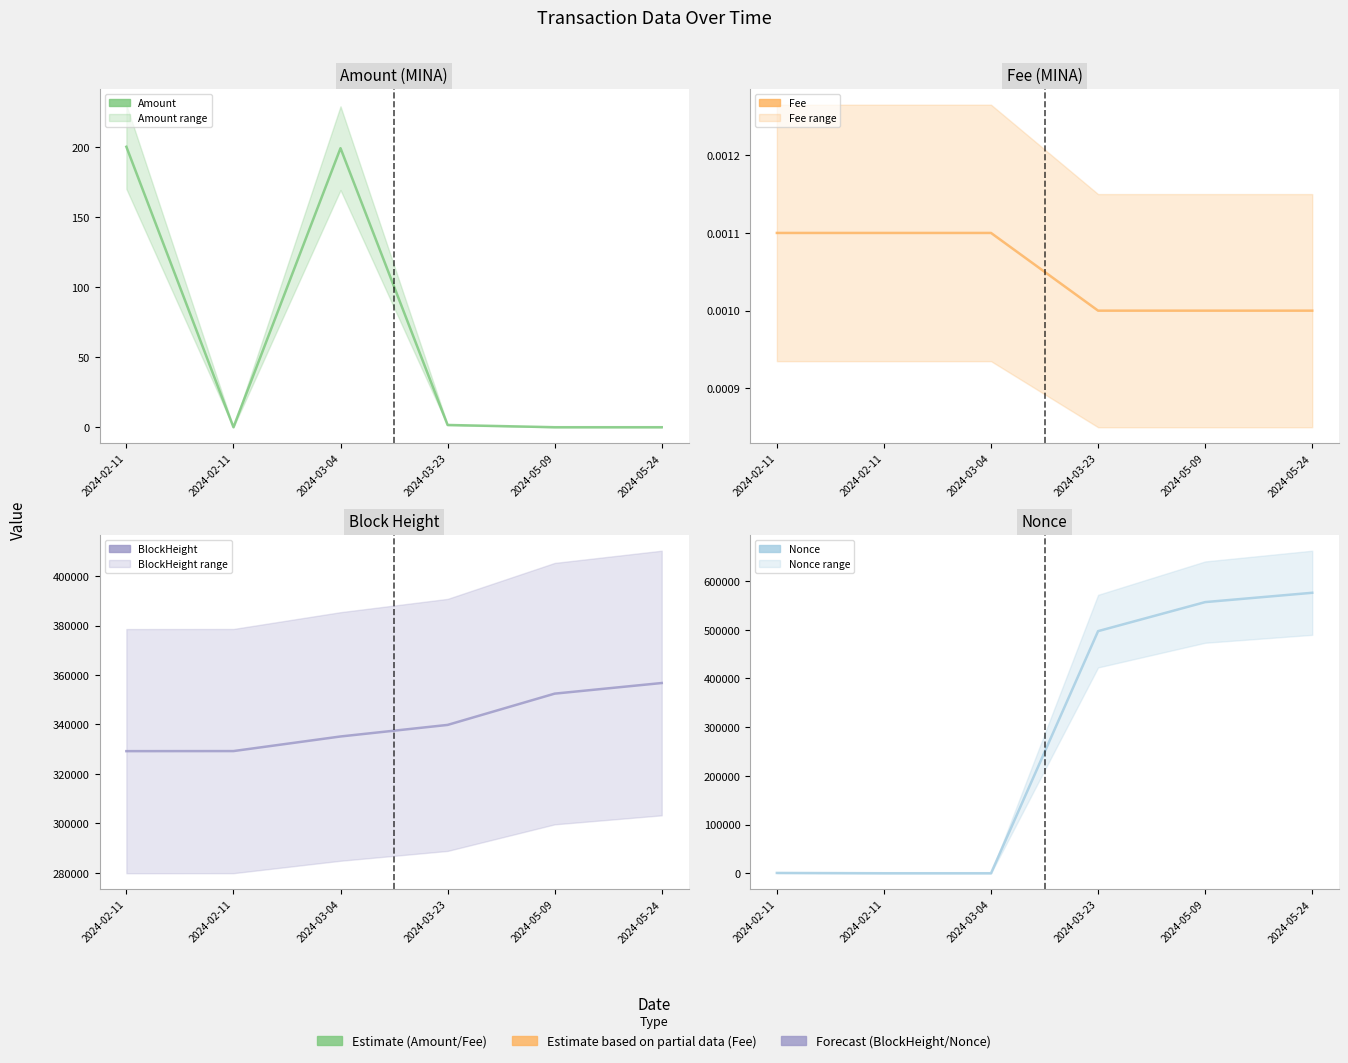

What is the label of the 5th point from the left?

2024-05-09